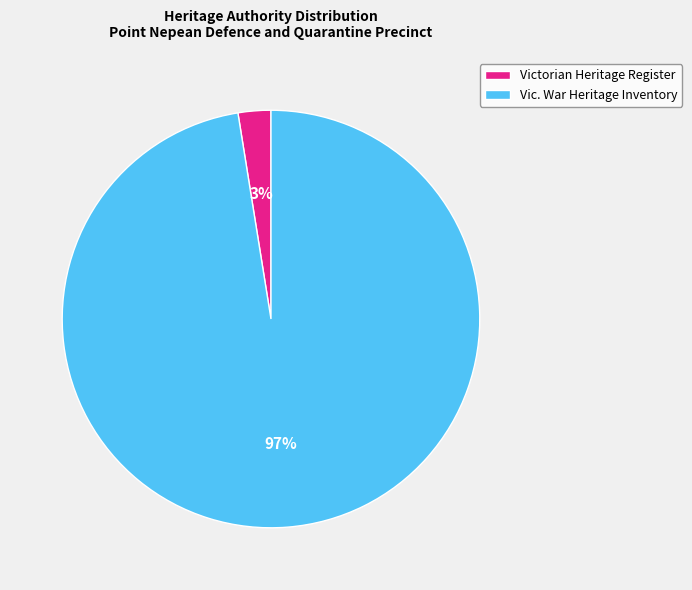

What percentage is the Victorian Heritage Register slice, to the nearest percent?

3%